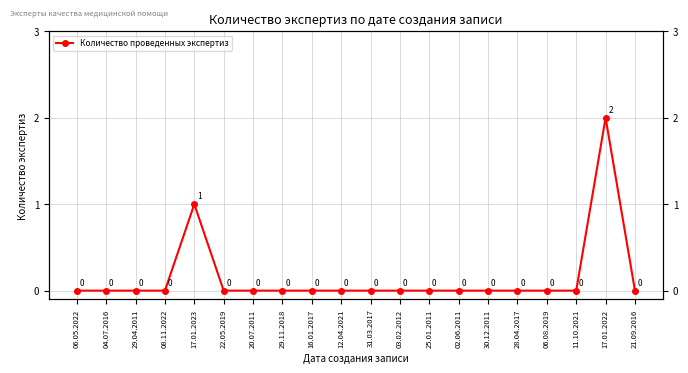

Reading left to right, transcribe all the data shown in this chart.

0	0	0	0	1	0	0	0	0	0	0	0	0	0	0	0	0	0	2	0